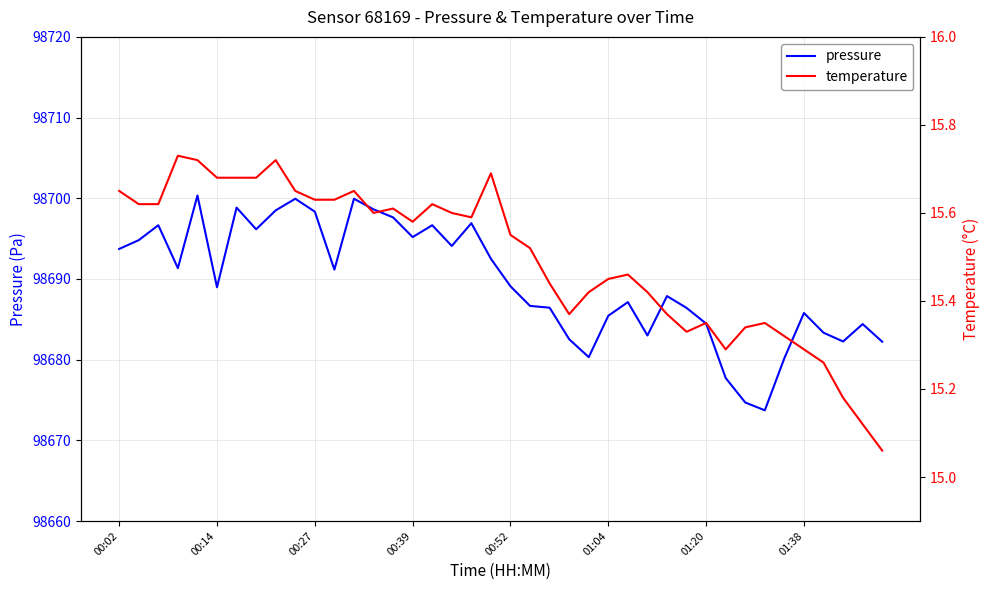

At which label does pressure first exceed 98689?

00:02